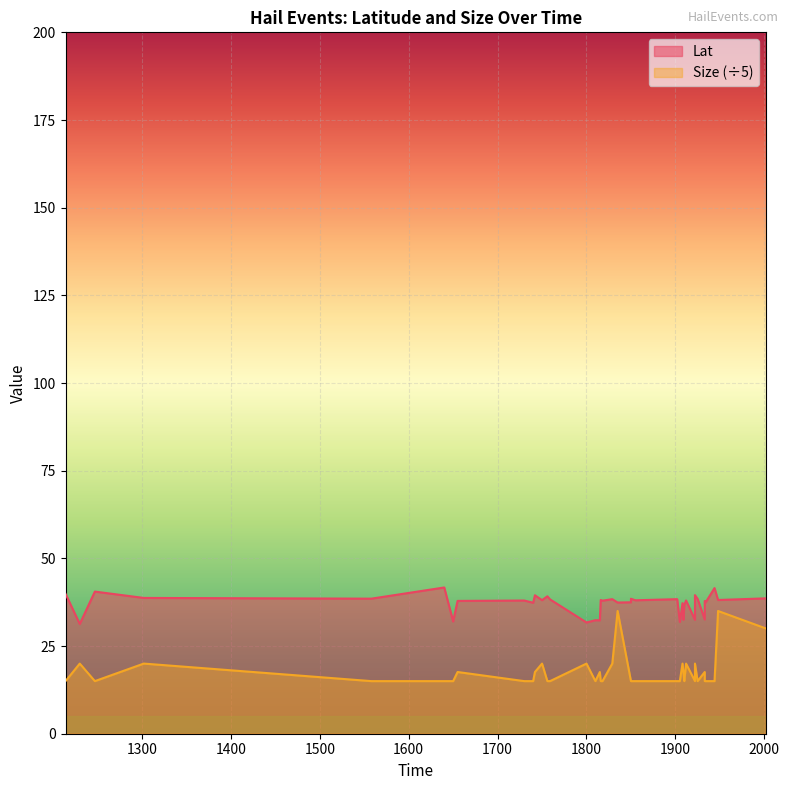

Reading left to right, what are all the values shown in this chart?

Lat: 39.9	31.3	40.5	38.7	38.5	41.7	32.0	32.1	37.9	38.0	37.3	39.5	38.1	39.2	38.3	31.7	32.4	32.3	38.1	37.9	38.4	37.4	37.5	38.5	38.0	38.4	31.9	37.2	32.5	36.7	38.0	32.5	39.5	38.4	32.6	37.8	37.4	41.5	38.1	38.6
Size: 15.0	20.0	15.0	20.0	15.0	15.0	15.0	15.0	17.6	15.0	15.0	17.6	20.0	15.0	15.0	20.0	15.0	17.6	15.0	15.0	20.0	35.0	15.0	15.0	15.0	15.0	15.0	20.0	17.6	15.0	20.0	15.0	20.0	15.0	17.6	15.0	15.0	15.0	35.0	30.0